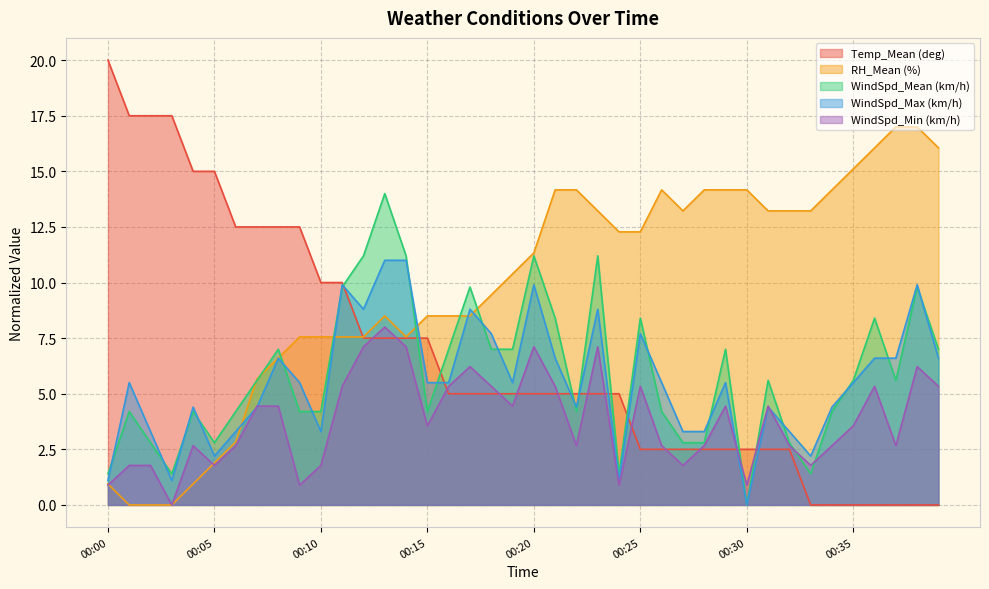

The value of WindSpd_Max (km/h) at 00:08 is 1.7. True or false?

False